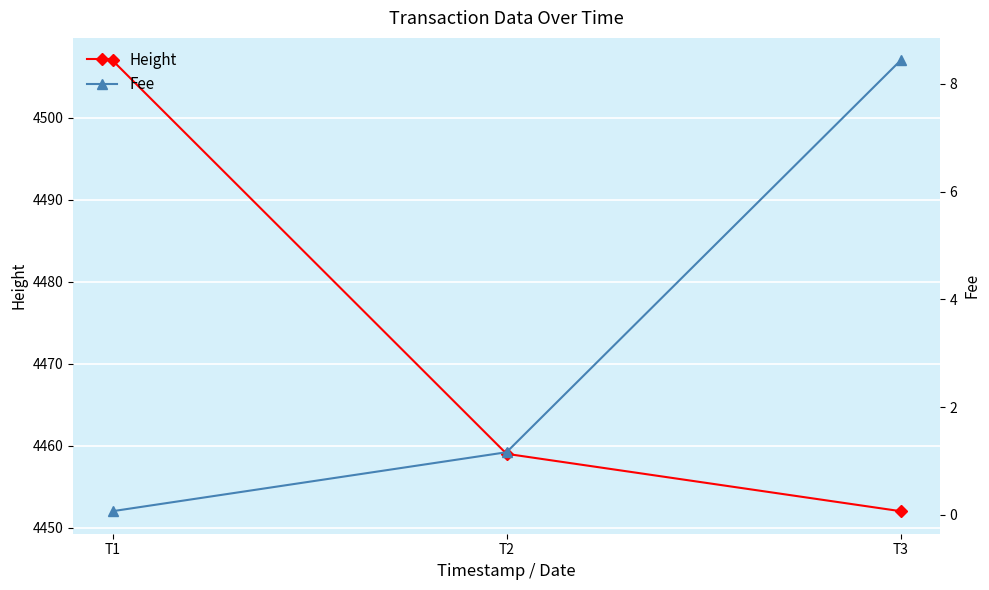

Reading left to right, extract all data points from this chart.

Height: 4507.0	4459.0	4452.0
Fee: 0.1	1.2	8.4